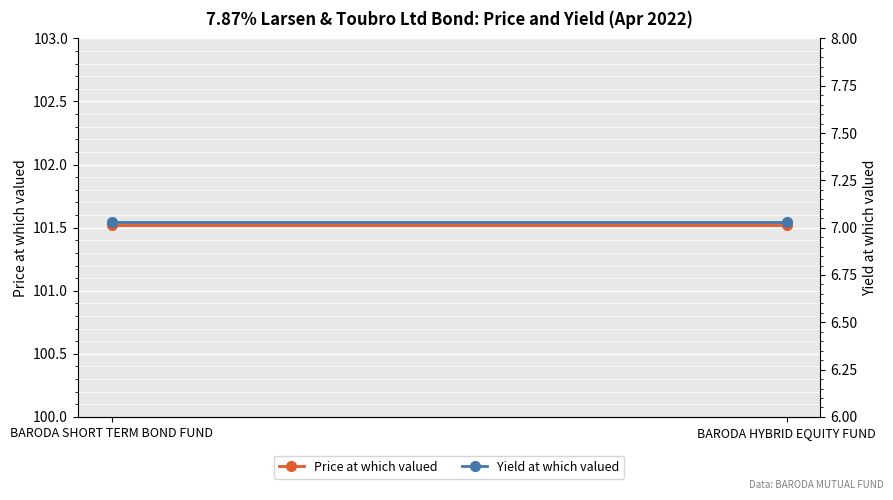

At which label is Price at which valued closest to 101?

BARODA SHORT TERM BOND FUND